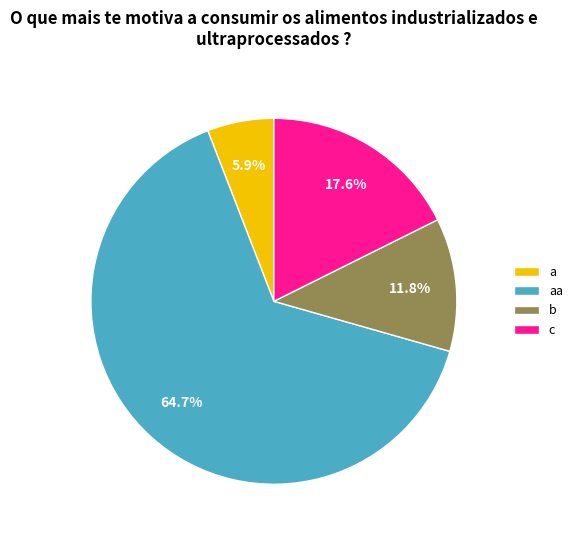

The a slice represents 1% of the pie. True or false?

False